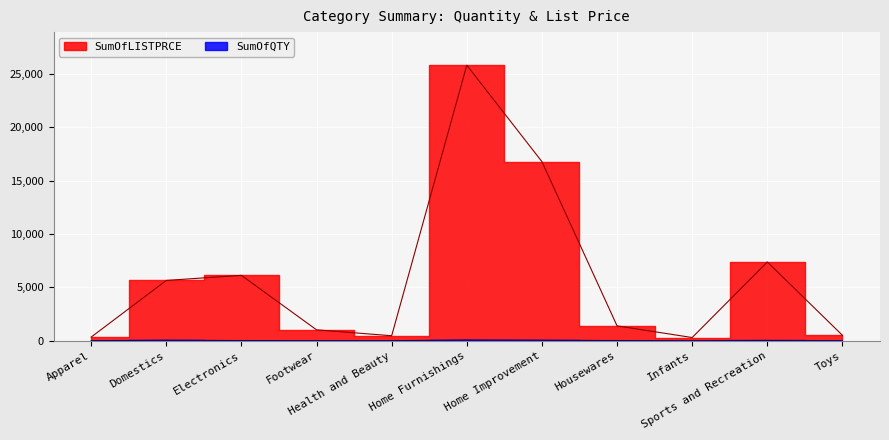

How many distinct data groups are displayed?

2